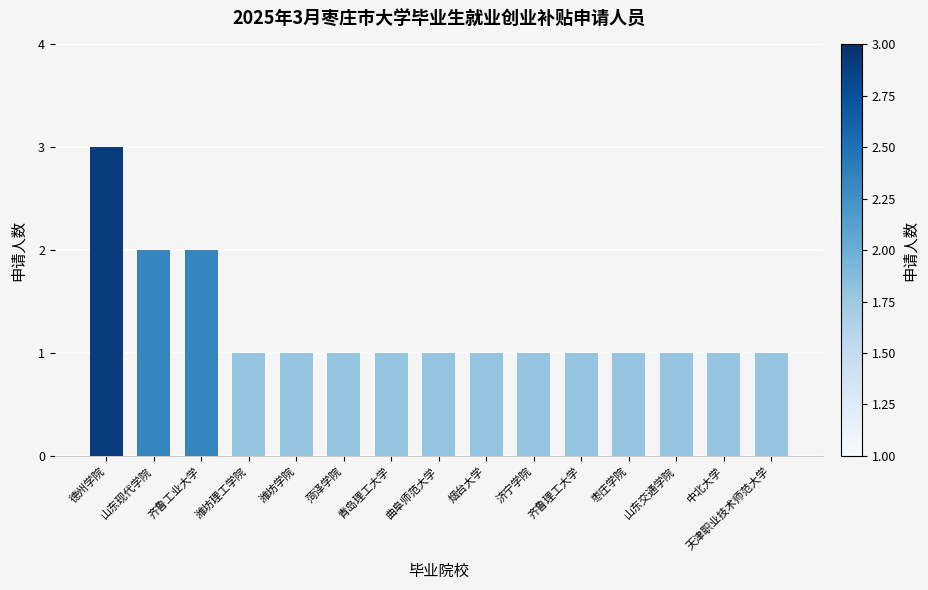

What is the sum of all values?

19